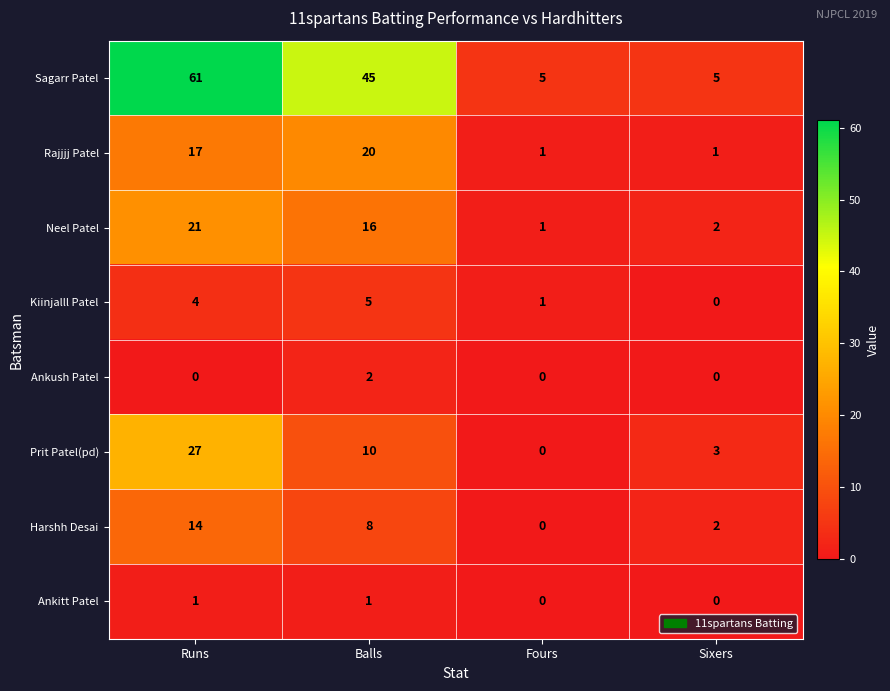

Count the Rajjjj Patel values in the range 1 to 20.

4